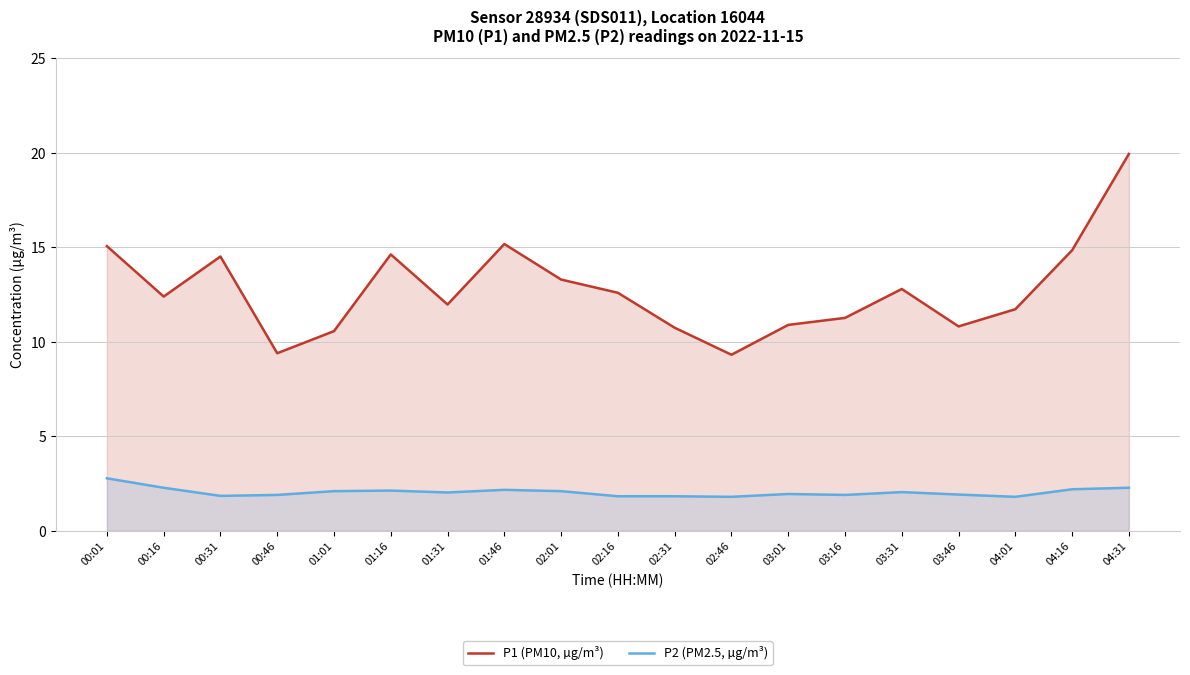

How many data points in P1 (PM10, µg/m³) are less than 12?

9